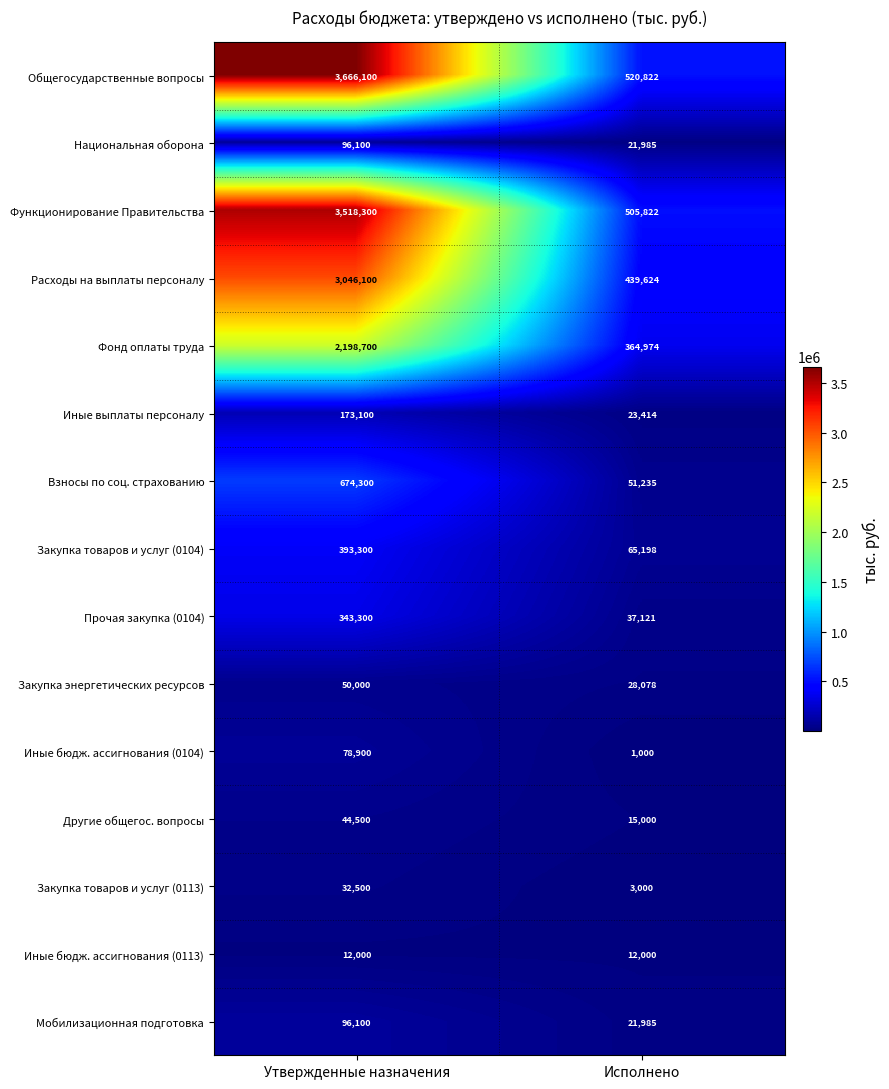

Which series has the widest spread of values?

Общегосударственные вопросы